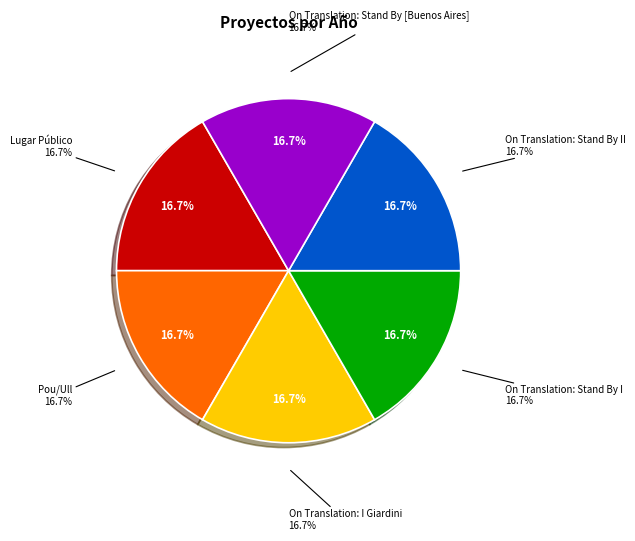

Which category has the biggest portion of the pie?

On Translation: Stand By [Buenos Aires]